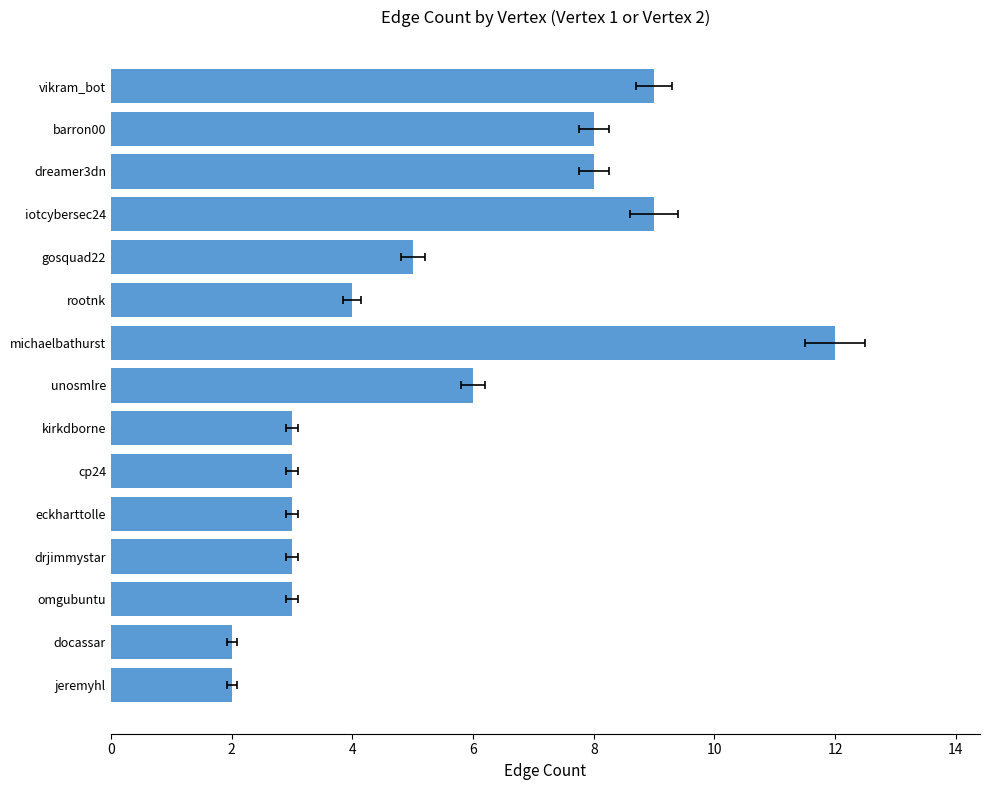

How many bars are there in total?

15